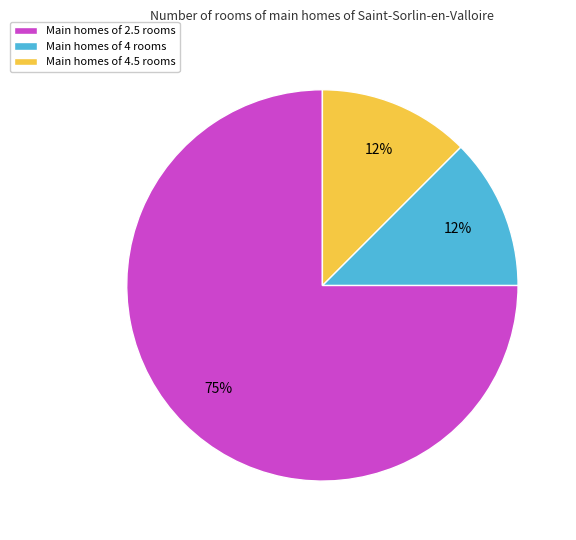

Between Main homes of 2.5 rooms and Main homes of 4 rooms, which is larger?

Main homes of 2.5 rooms